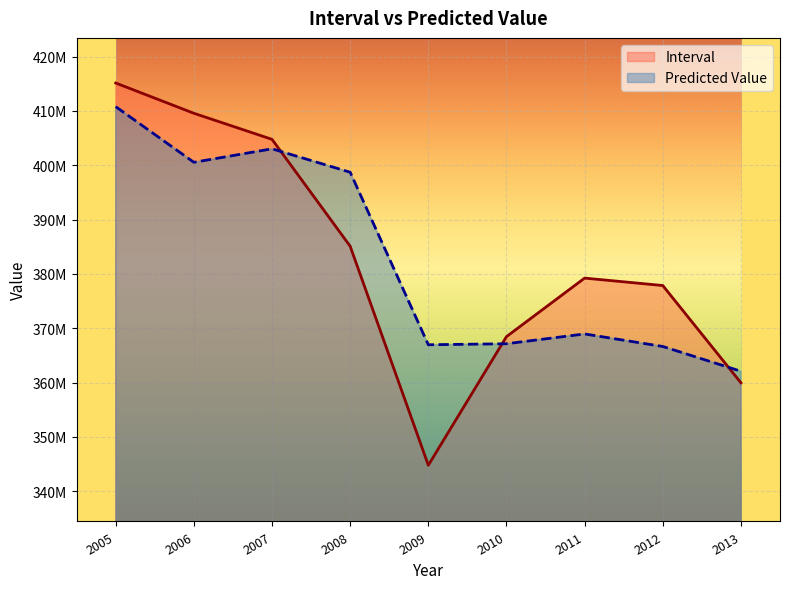

What is the average value of the Interval series?

382755387.2